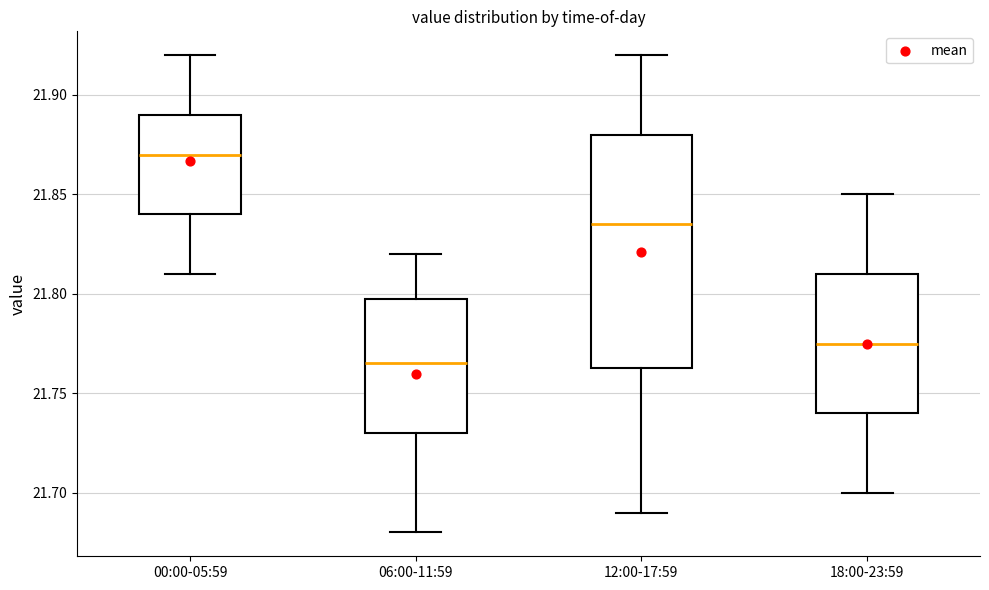

Reading left to right, read every box against the y-axis: the position of its median line, the range the box covers, and the ends of its whiskers. The values are not printed on the chart, so give them approximately, as read against the axis.

00:00-05:59: median 21.870, box 21.840 to 21.890, whiskers 21.810 to 21.920
06:00-11:59: median 21.765, box 21.730 to 21.800, whiskers 21.680 to 21.820
12:00-17:59: median 21.835, box 21.765 to 21.880, whiskers 21.690 to 21.920
18:00-23:59: median 21.775, box 21.740 to 21.810, whiskers 21.700 to 21.850